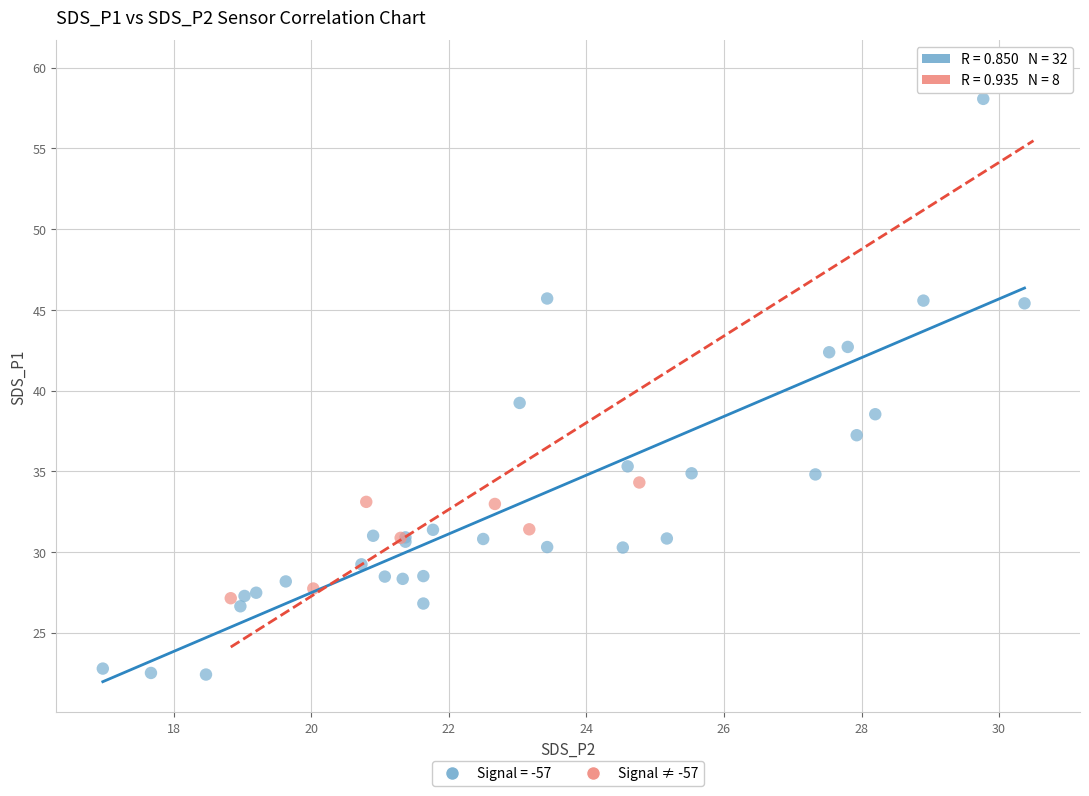

Which series contains the lowest Y value?

Signal = -57